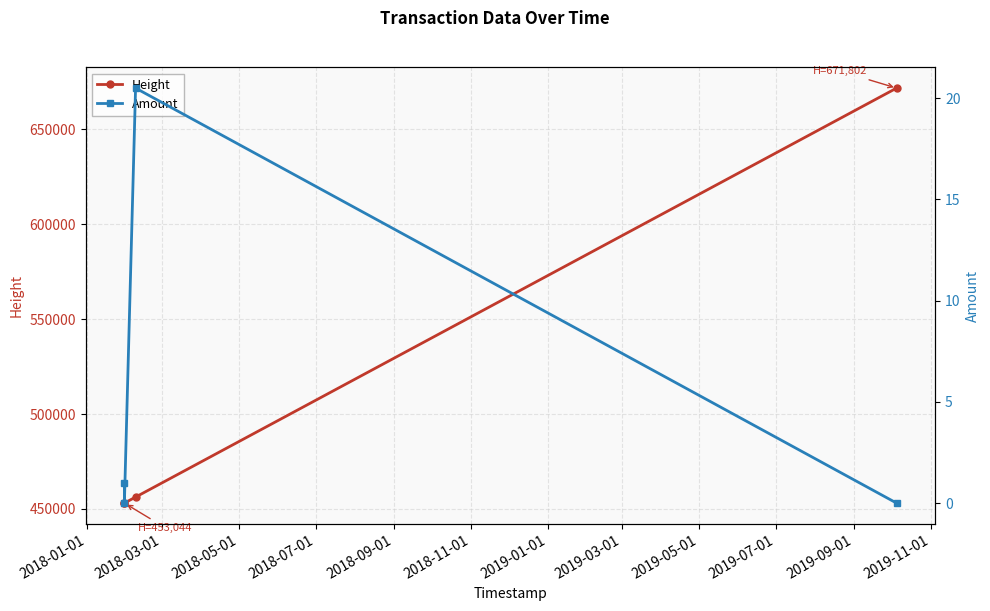

True or false: Amount and Height intersect in this chart.

False